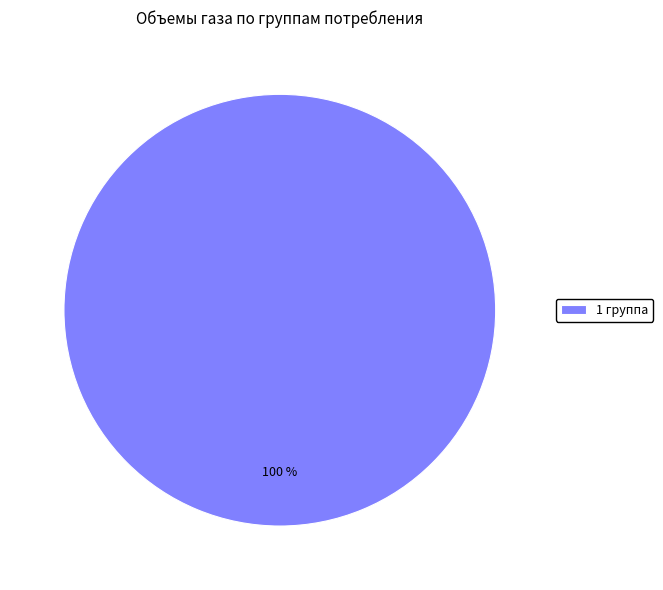

Rank the categories by value from lowest to highest.

1 группа